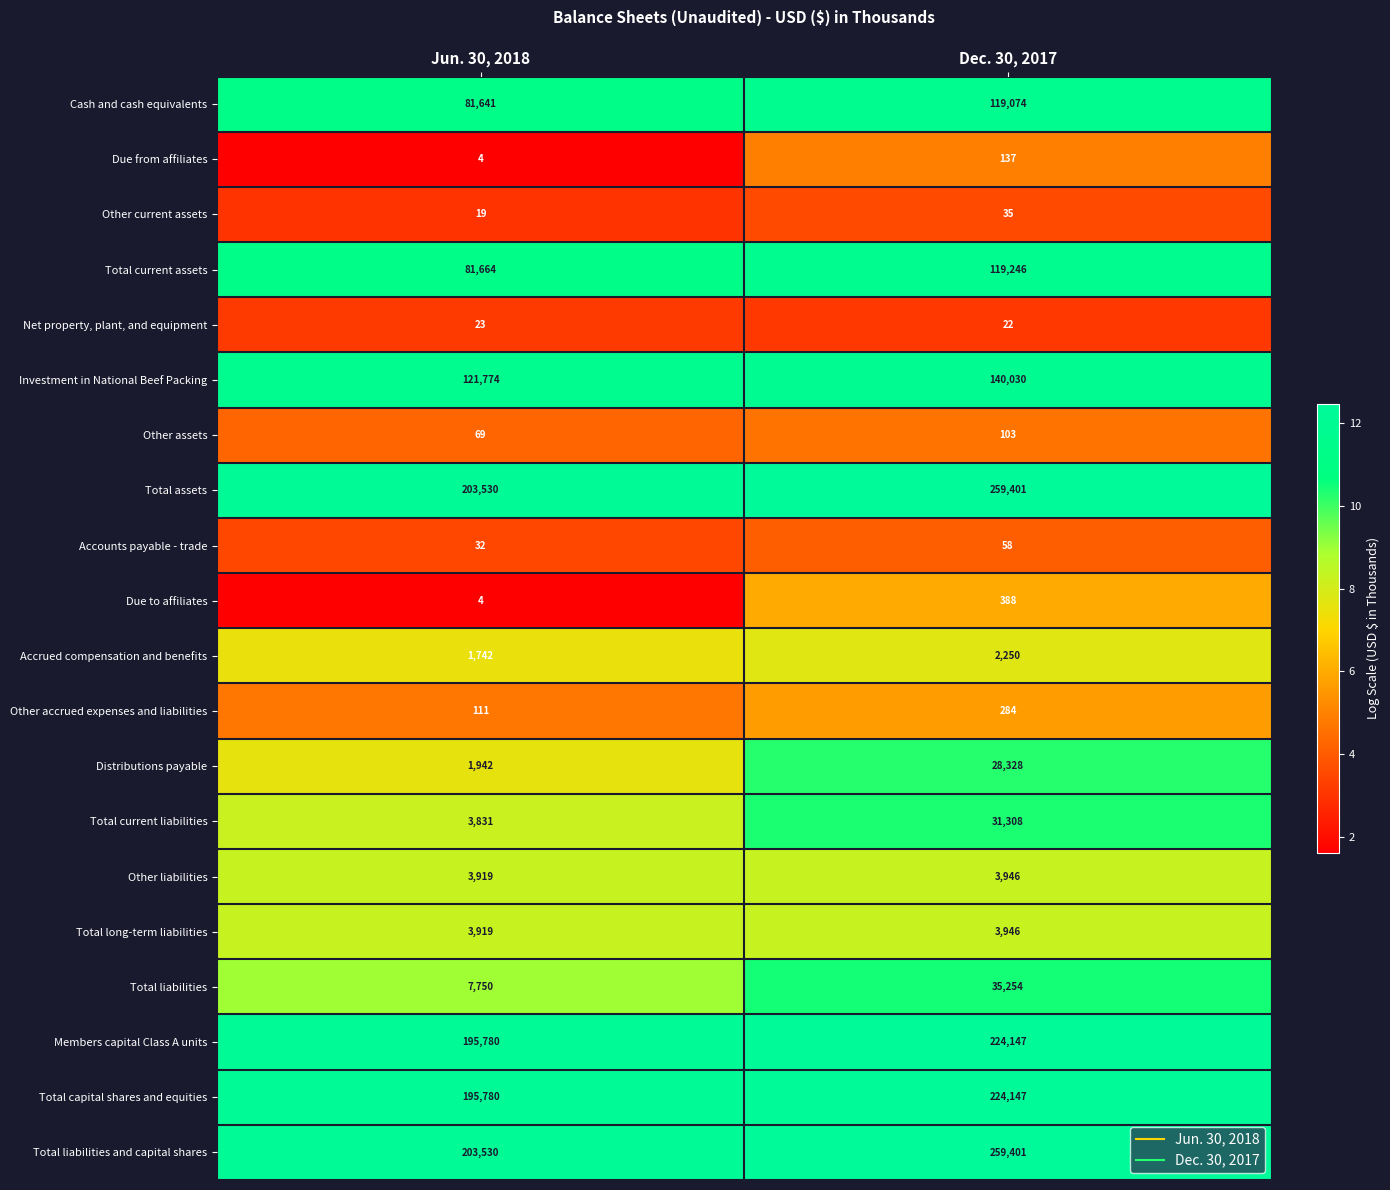

What value does the Due to affiliates series have at Jun. 30, 2018, to the nearest 5?

5